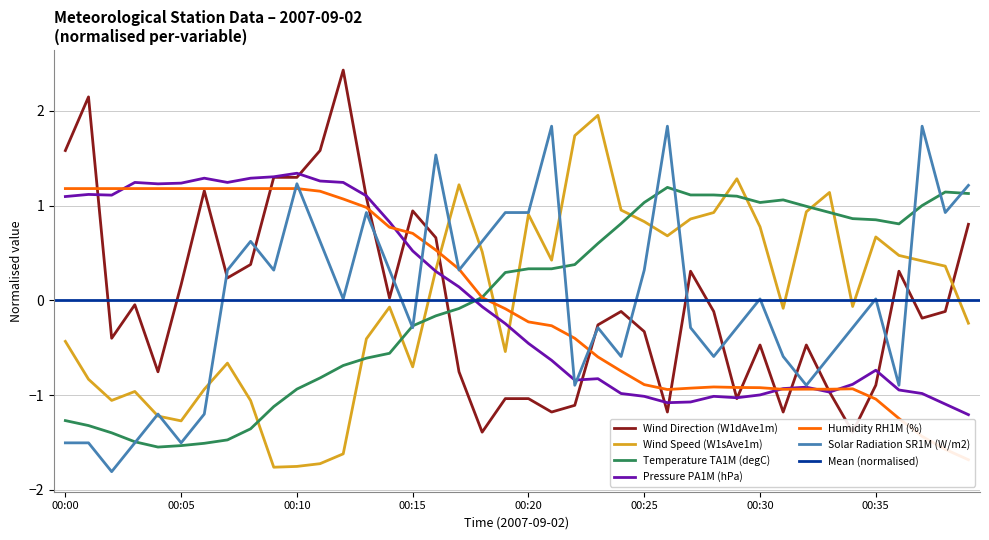

True or false: Pressure PA1M (hPa) has a value of -1.0 at 00:30.

True